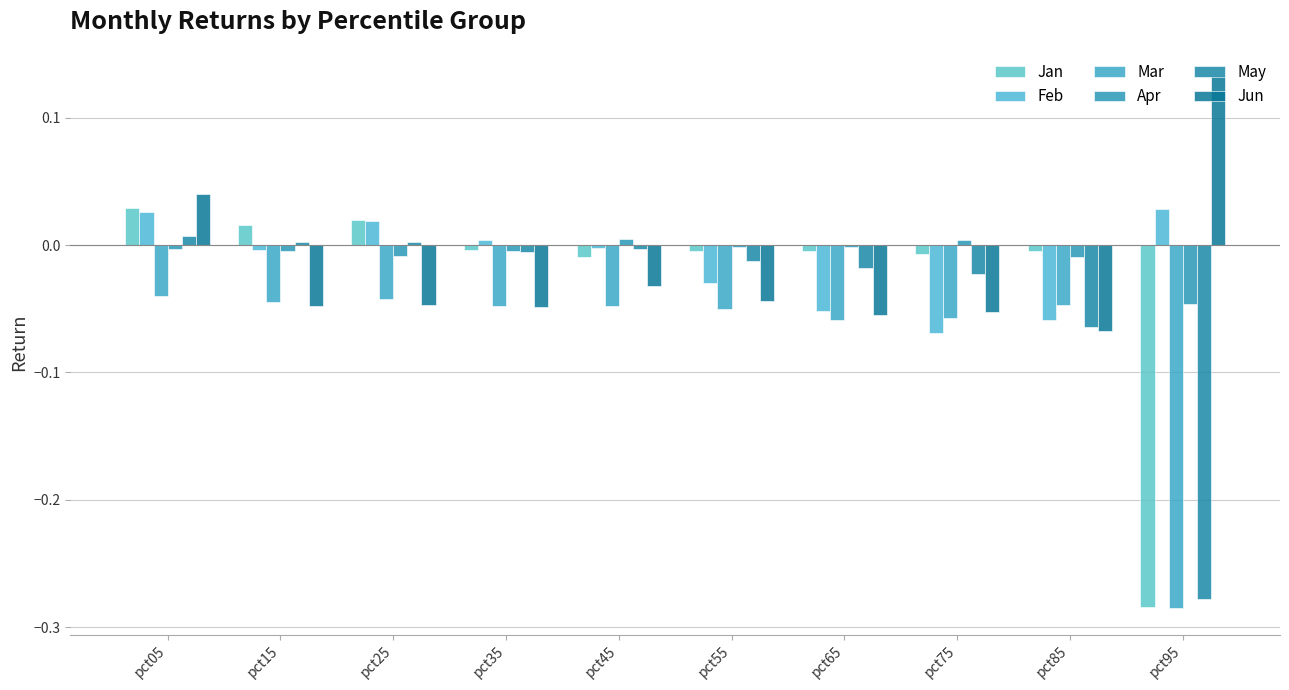

Reading left to right, extract all data points from this chart.

Jan: 0.0	0.0	0.0	-0.0	-0.0	-0.0	-0.0	-0.0	-0.0	-0.3
Feb: 0.0	-0.0	0.0	0.0	-0.0	-0.0	-0.1	-0.1	-0.1	0.0
Mar: -0.0	-0.0	-0.0	-0.0	-0.0	-0.0	-0.1	-0.1	-0.0	-0.3
Apr: -0.0	-0.0	-0.0	-0.0	0.0	-0.0	-0.0	0.0	-0.0	-0.0
May: 0.0	0.0	0.0	-0.0	-0.0	-0.0	-0.0	-0.0	-0.1	-0.3
Jun: 0.0	-0.0	-0.0	-0.0	-0.0	-0.0	-0.1	-0.1	-0.1	0.1